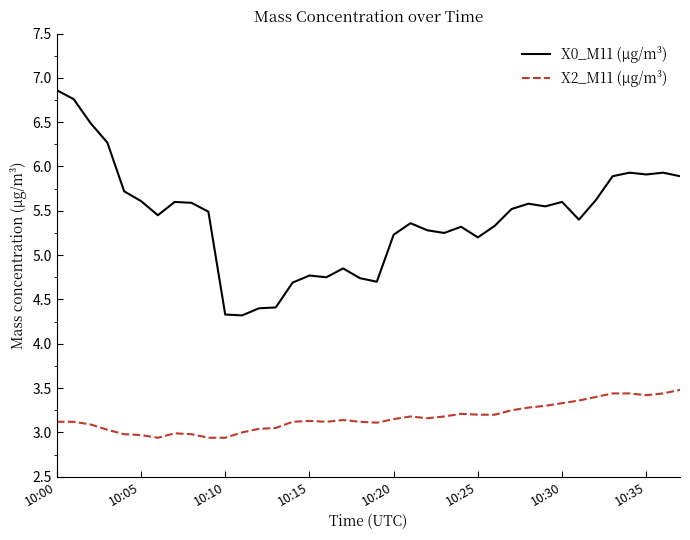

What is the maximum value shown in the chart?

6.9